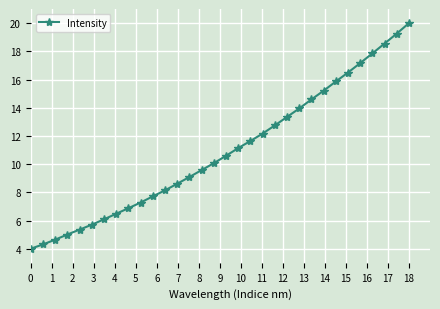

What is the value of the 10th point from the left?

7.3